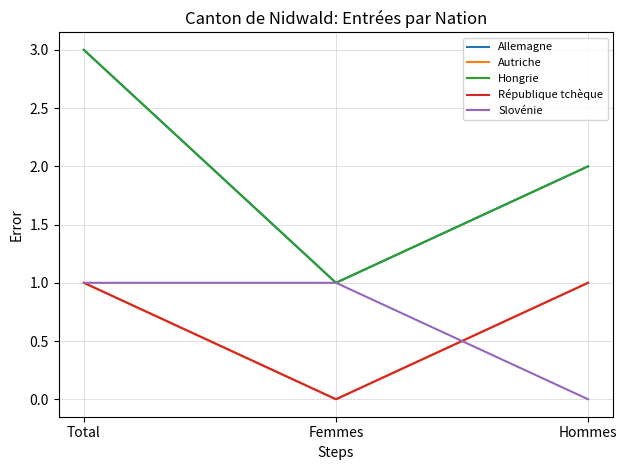

The République tchèque series shows -1 at Femmes. True or false?

False